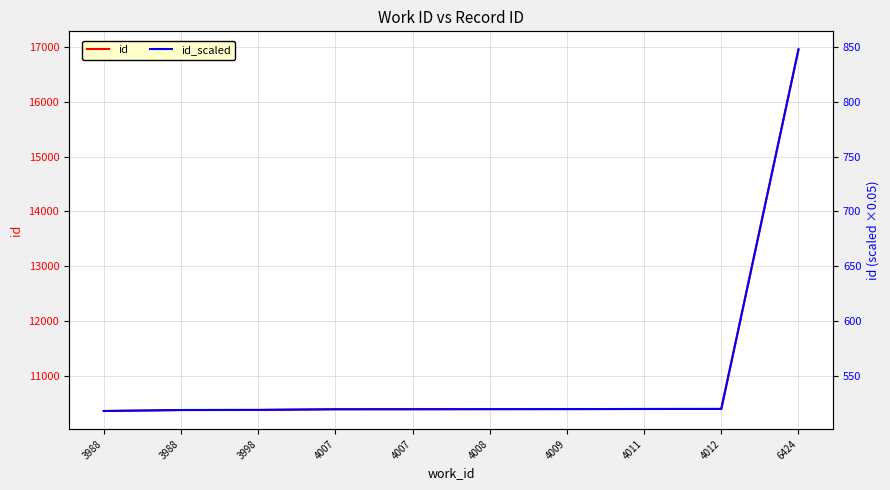

At which category is the sum across all series the highest?

6424